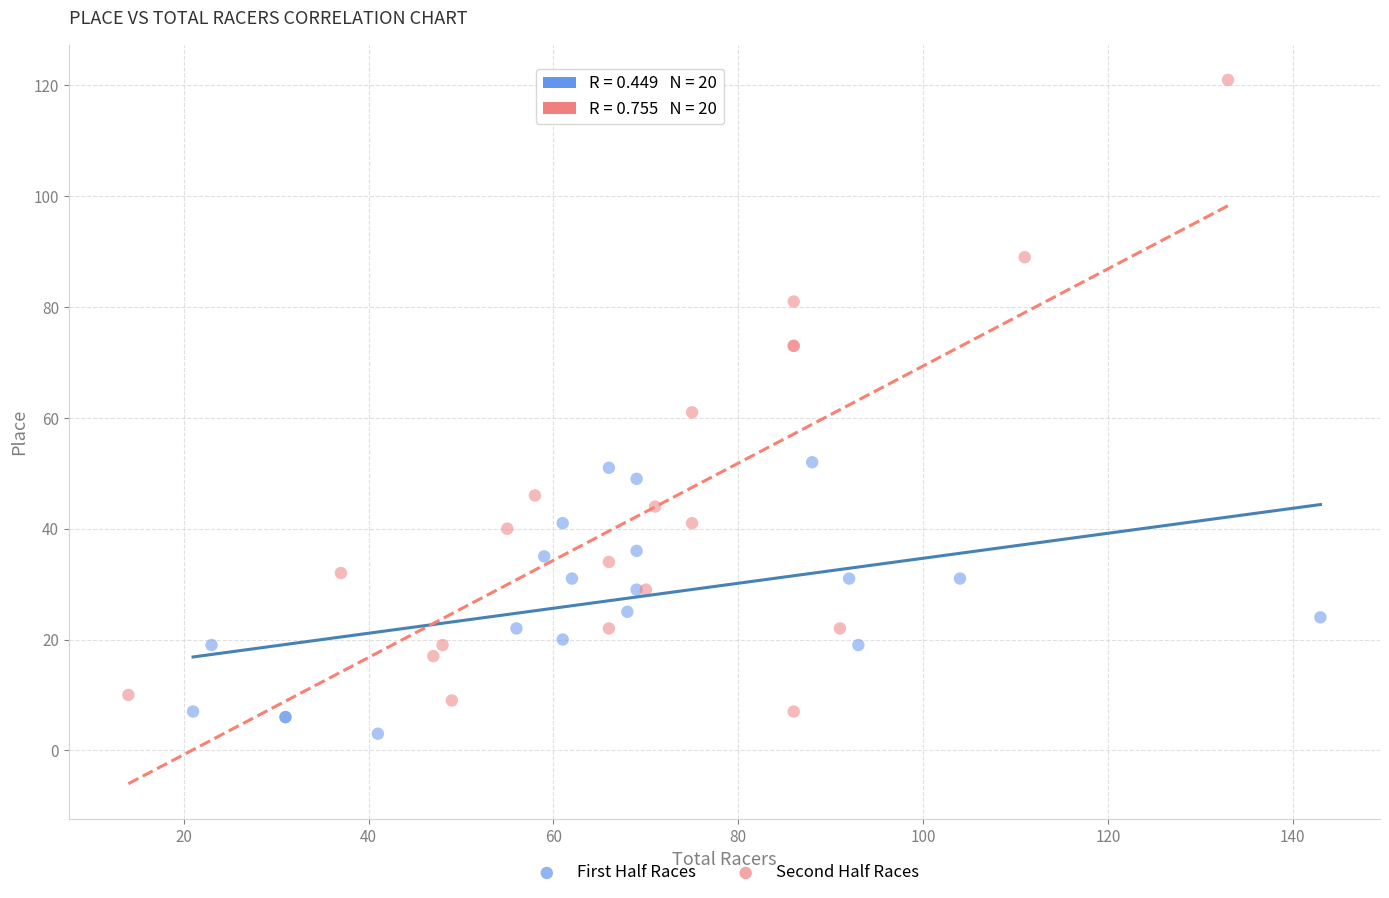

Which series reaches the maximum Y coordinate?

Second Half Races